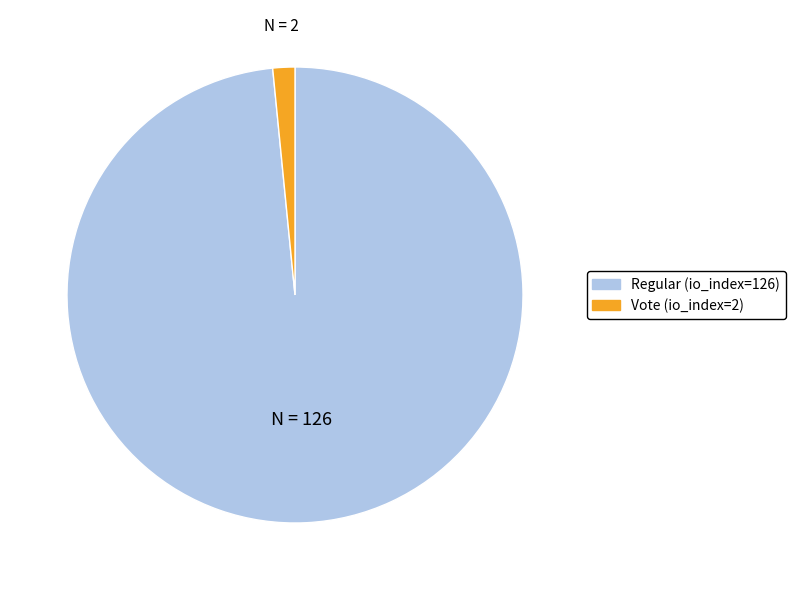

Rank the categories by value from highest to lowest.

Regular (io_index=126), Vote (io_index=2)